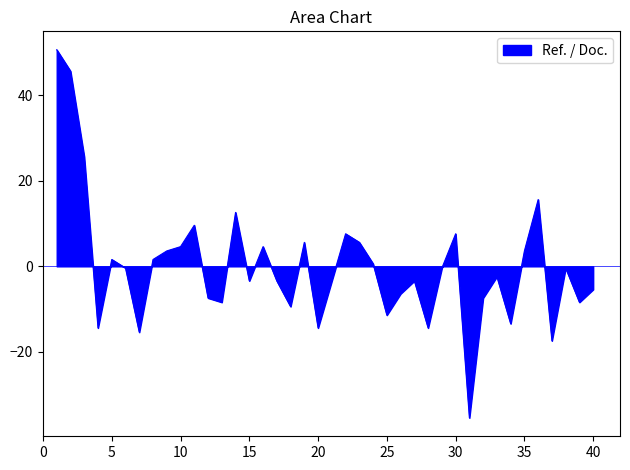

What is the difference between the maximum and minimum values?

86.0